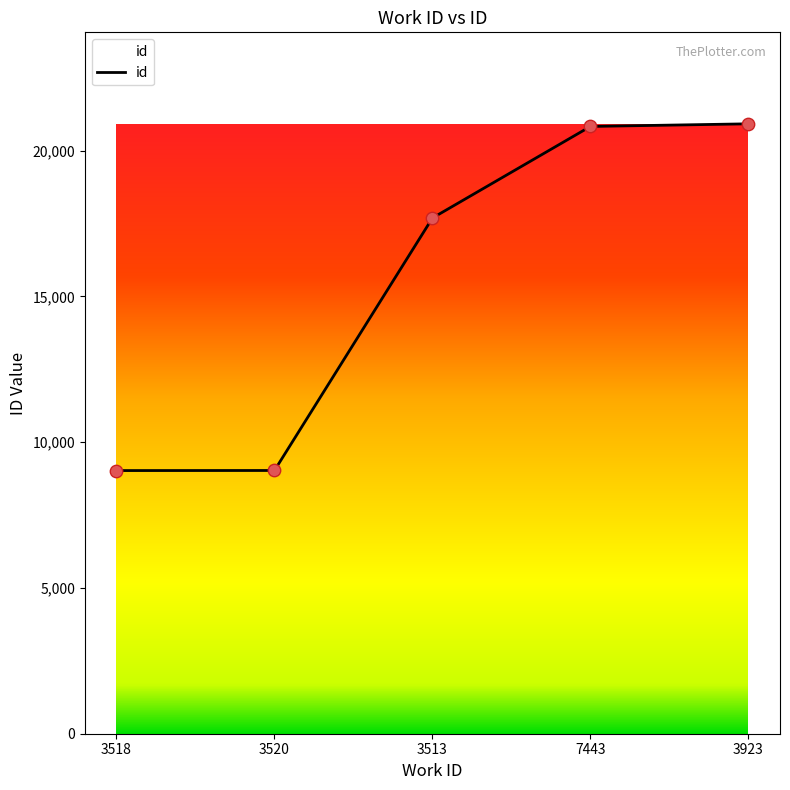

Between 3518 and 7443, which is larger?

7443